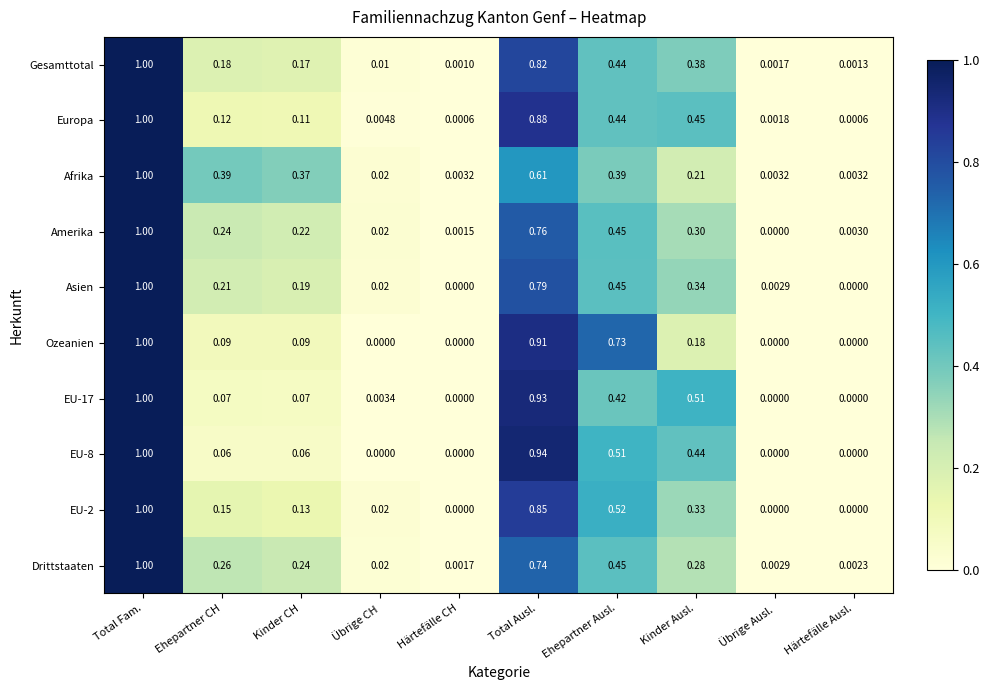

At which label is Gesamttotal closest to 0?

Härtefälle CH